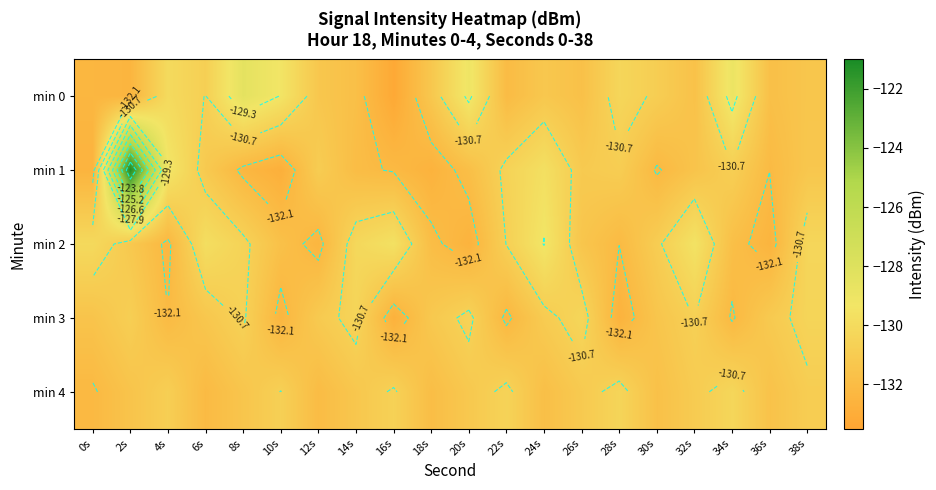

Rank the series by their maximum value, from highest to lowest.

min 1, min 0, min 2, min 3, min 4